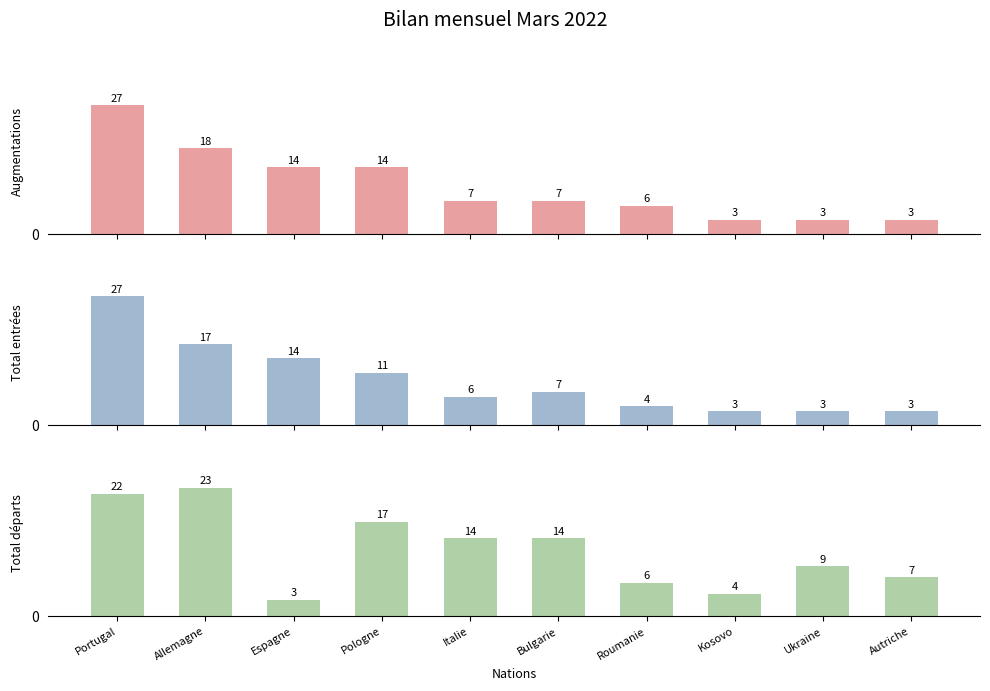

Which series has the widest spread of values?

Augmentations